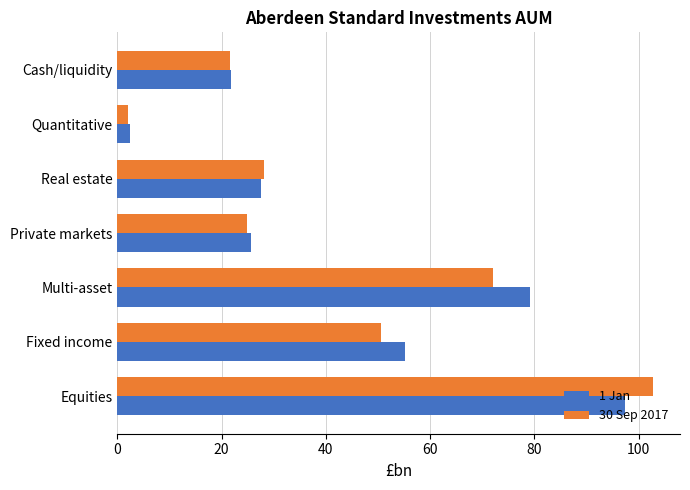

What is the difference between the maximum and second lowest values in the 30 Sep 2017 series?

81.1